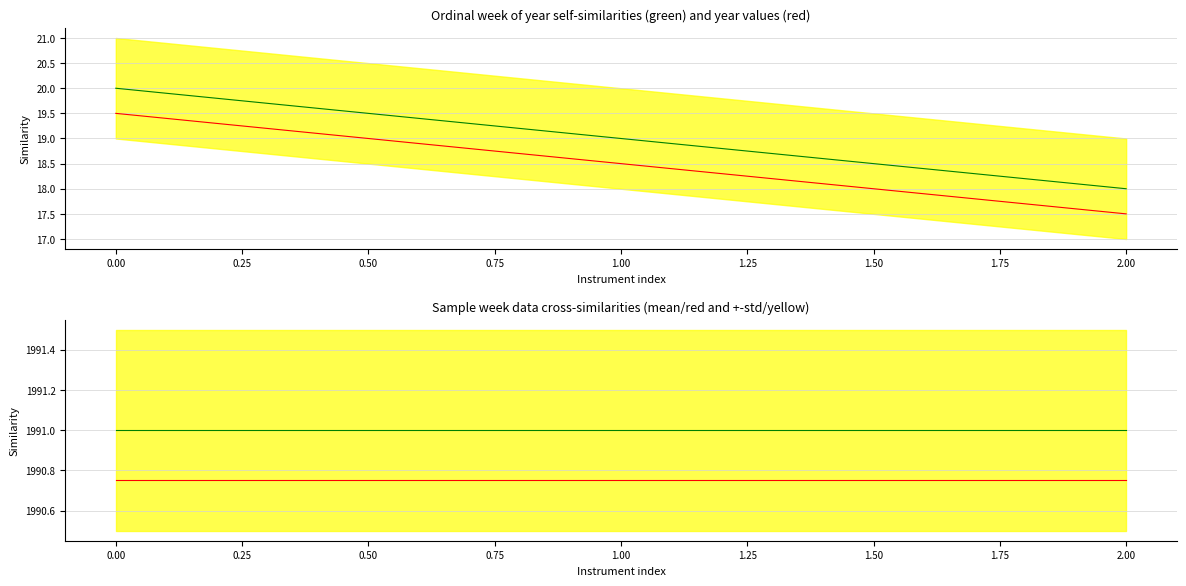

What is the sum of the ordinal week of year values at 2.00 and 0.00?

38.0